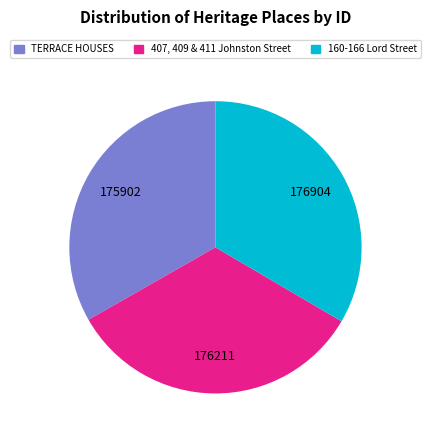

The 407, 409 & 411 Johnston Street slice represents 24% of the pie. True or false?

False